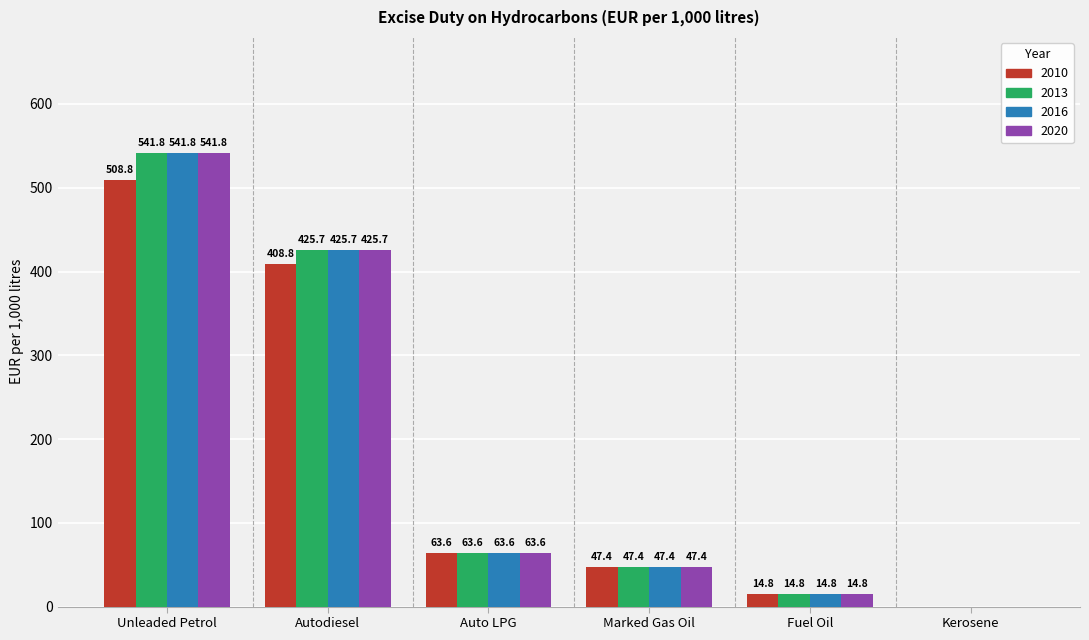

What is the approximate value of 2010 at Auto LPG?

63.6